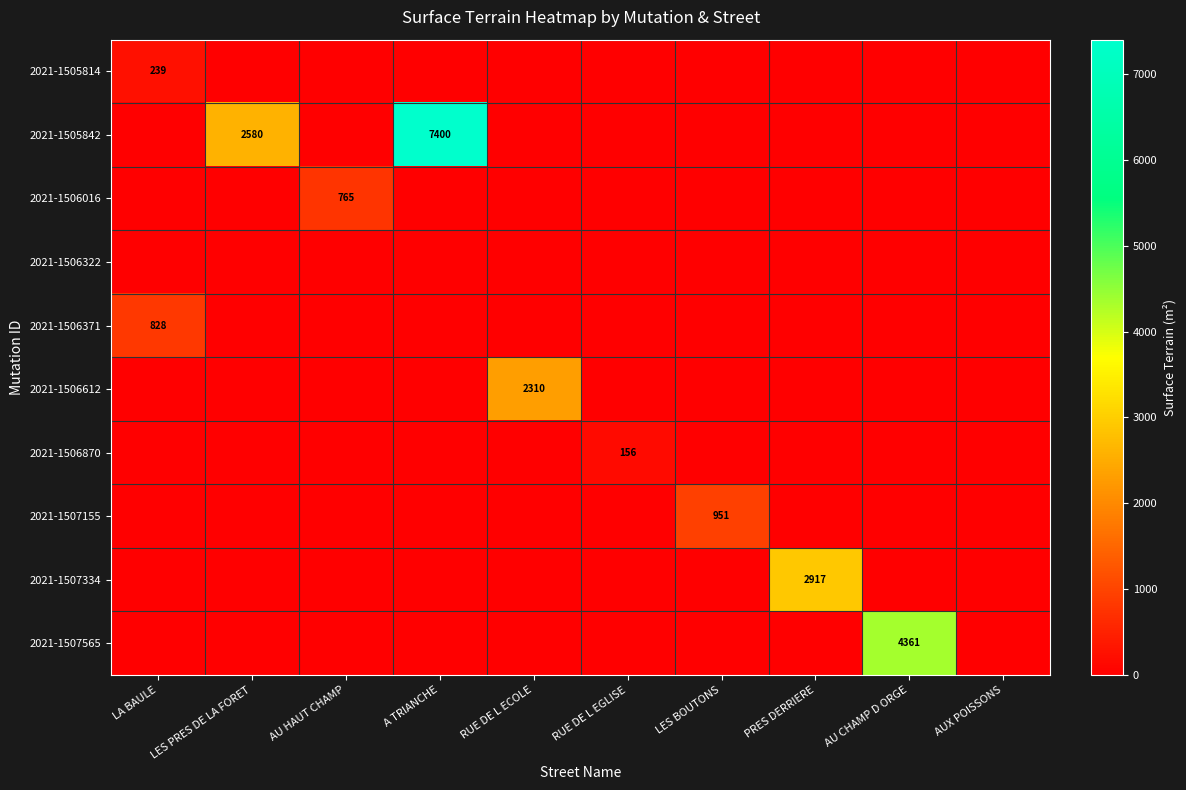

The value of 2021-1507155 at AUX POISSONS is 0. True or false?

True